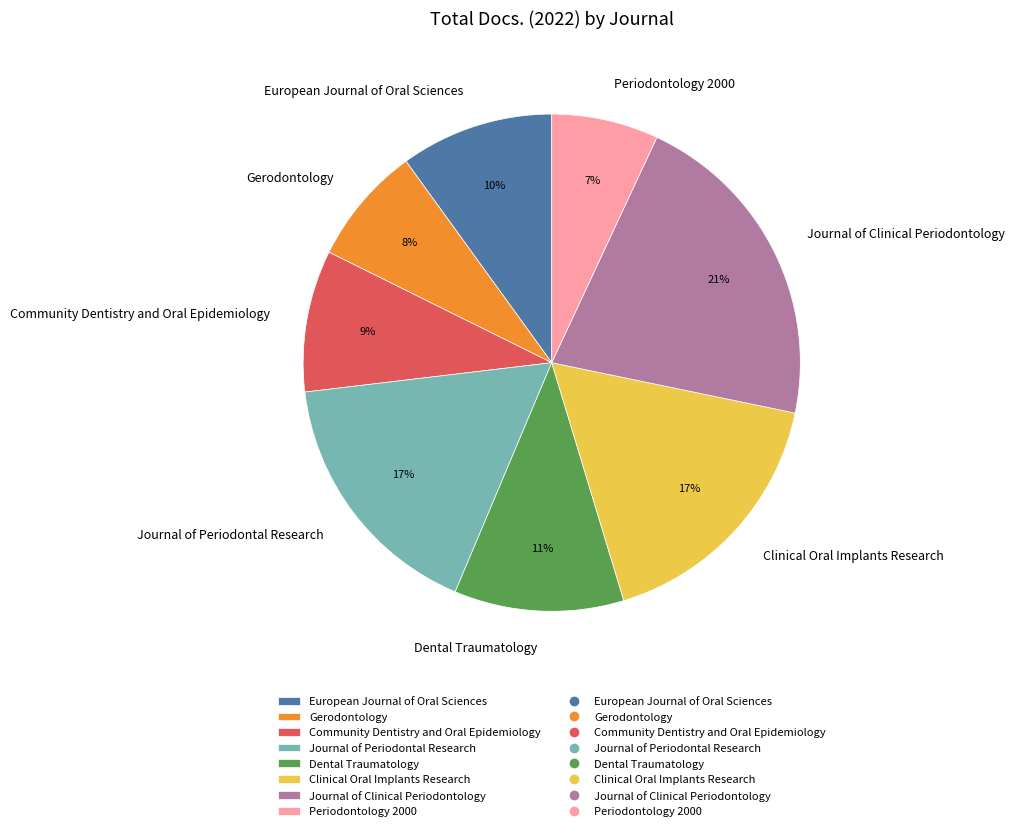

Do Journal of Clinical Periodontology and Gerodontology together represent more than half of the pie?

No